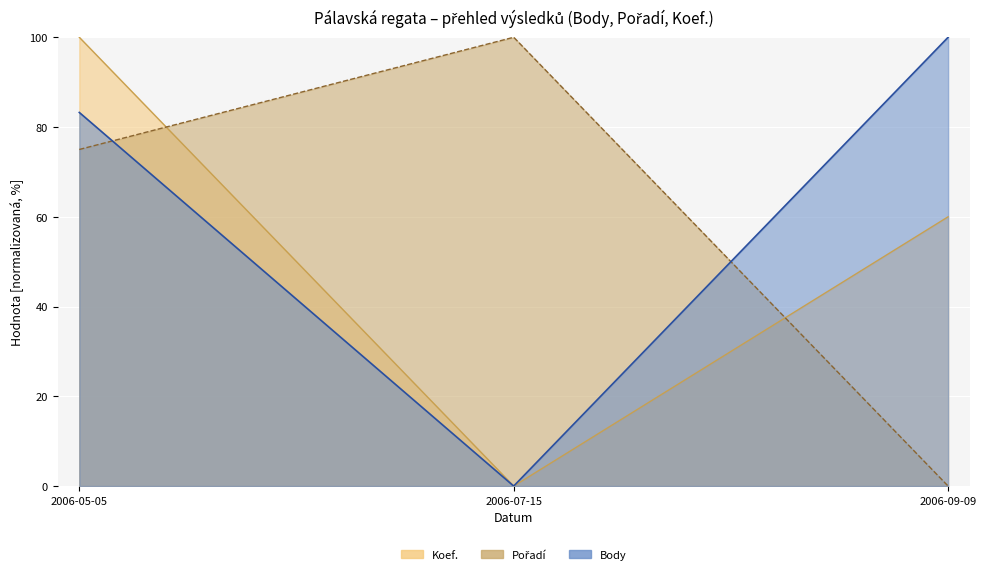

What is the highest value of the Body series?

100.0